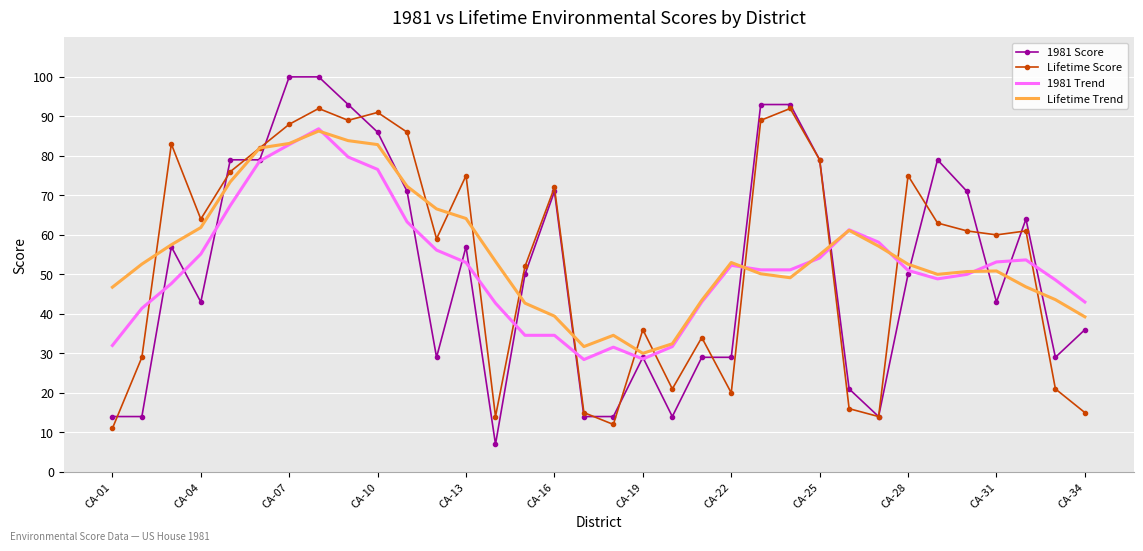

What is the highest value of the Lifetime Trend series?

86.3